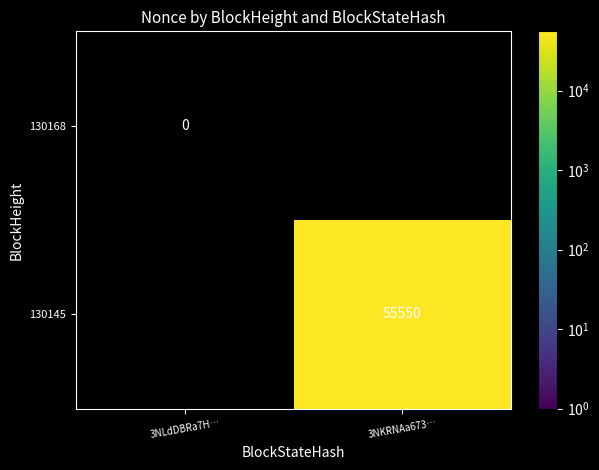

The 130145 series shows 84154 at 3NKRNAa673…. True or false?

False